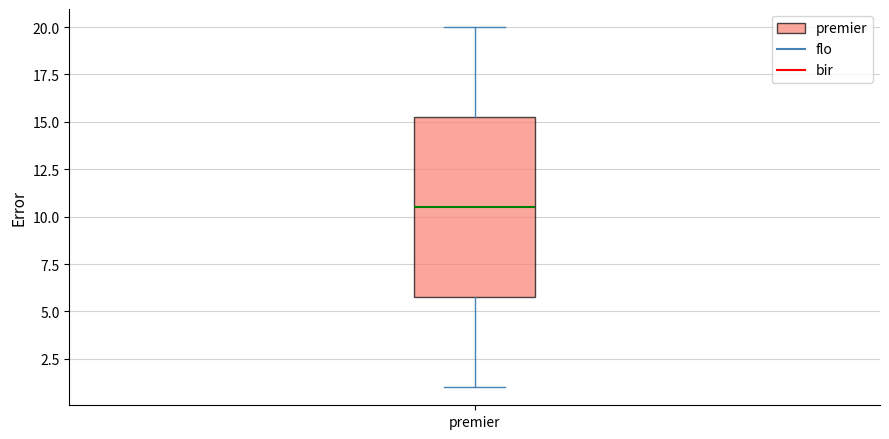

Transcribe this box plot: give where the median line is, the range the box spans, and where the two whiskers end, as read against the y-axis. The values are not printed on the chart, so give them approximately, as read against the axis.

median 10.5, box 6.0 to 15.5, whiskers 1.0 to 20.0